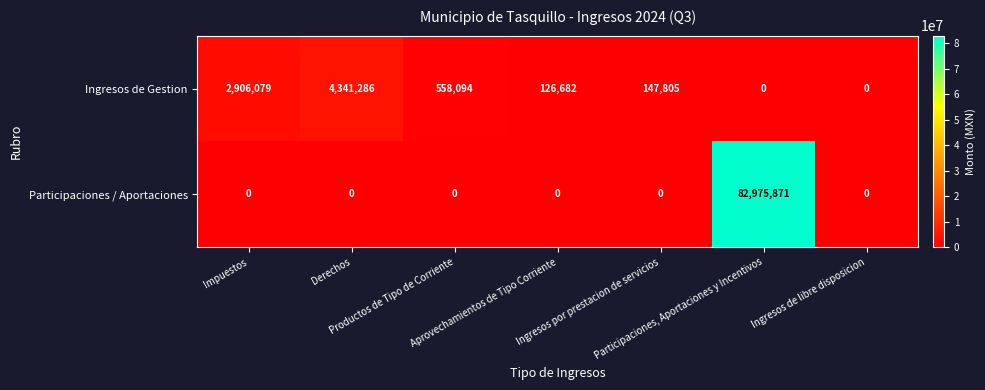

Rank the series by their average value, from lowest to highest.

Ingresos de Gestion, Participaciones / Aportaciones